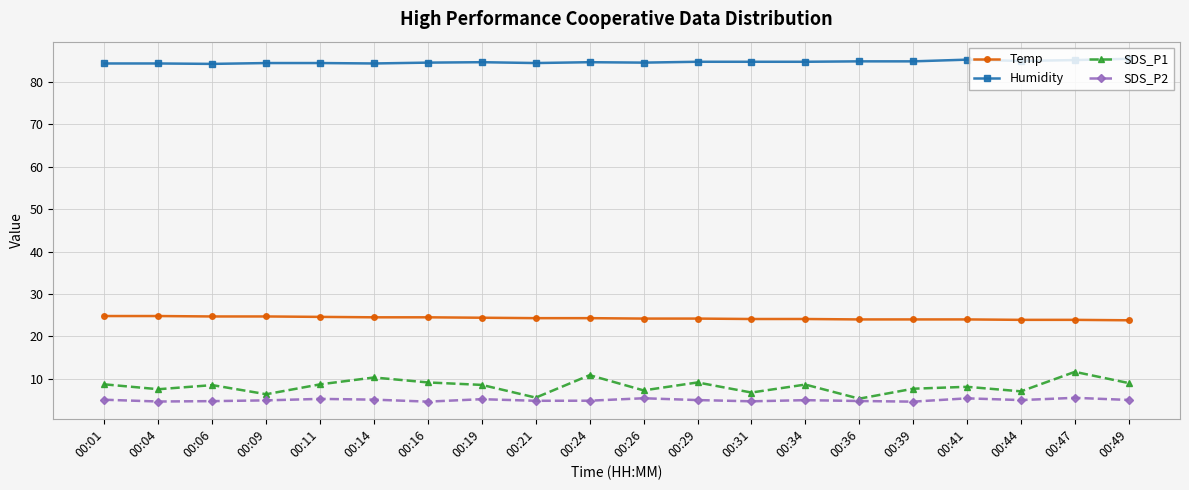

True or false: SDS_P1 has more than 1 points higher than both neighbors.

True